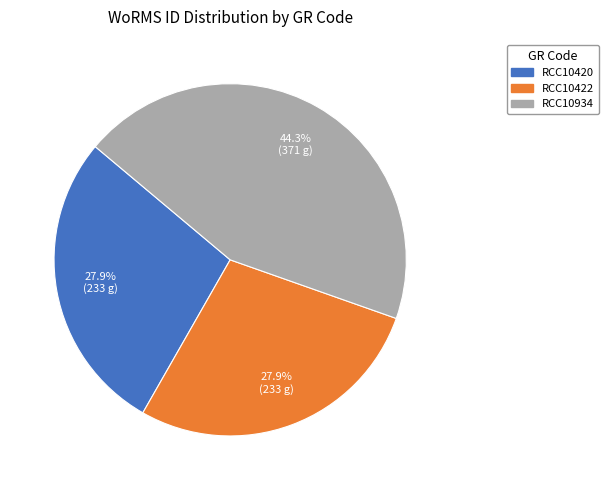

The RCC10934 slice represents 44% of the pie. True or false?

True